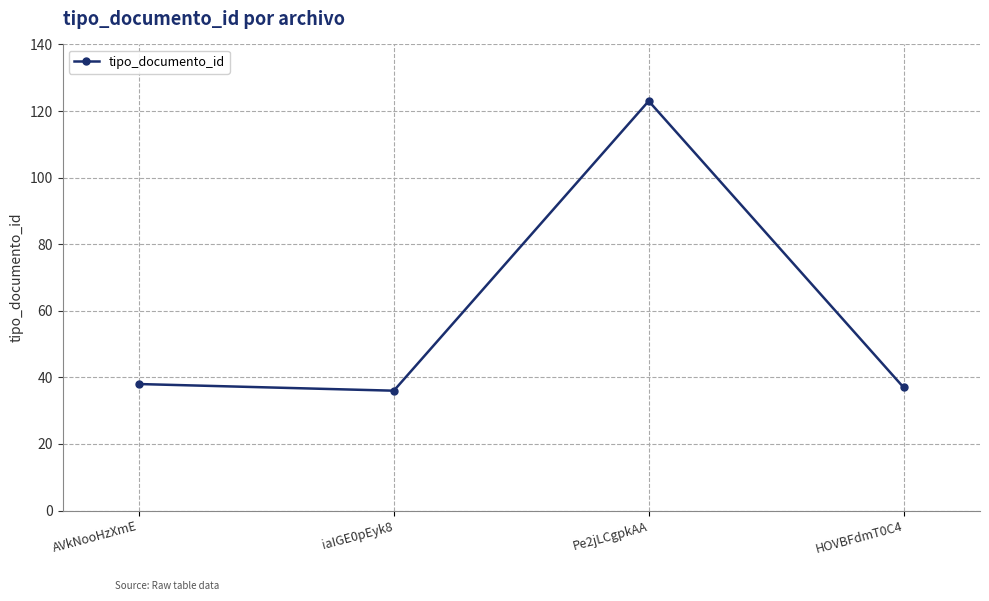

What is the label of the 3rd point from the right?

iaIGE0pEyk8